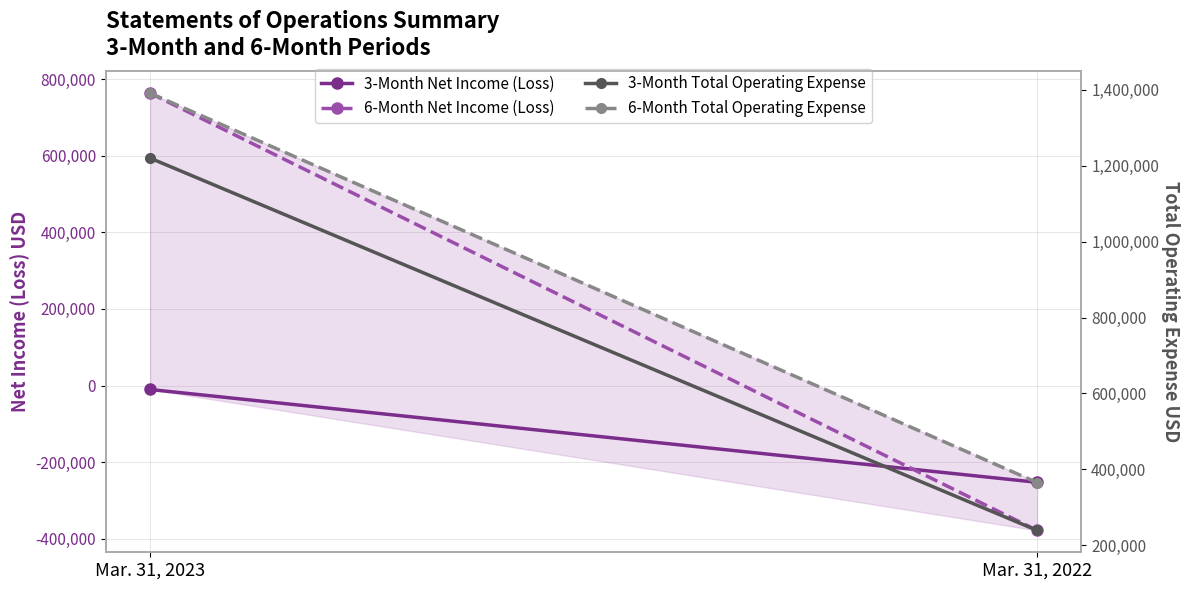

At which category does the chart reach its peak across all series?

Mar. 31, 2023